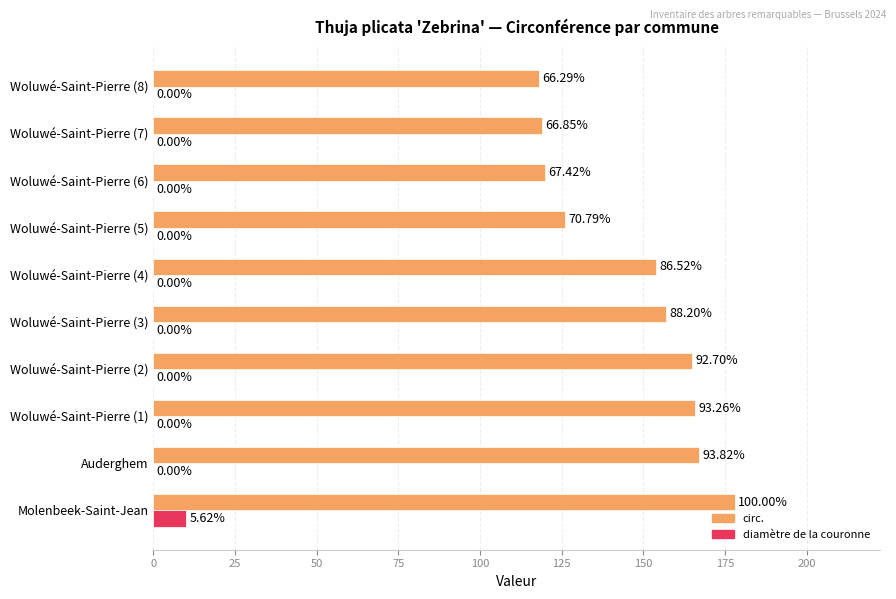

What are all the series names shown in the legend?

circ., diamètre de la couronne